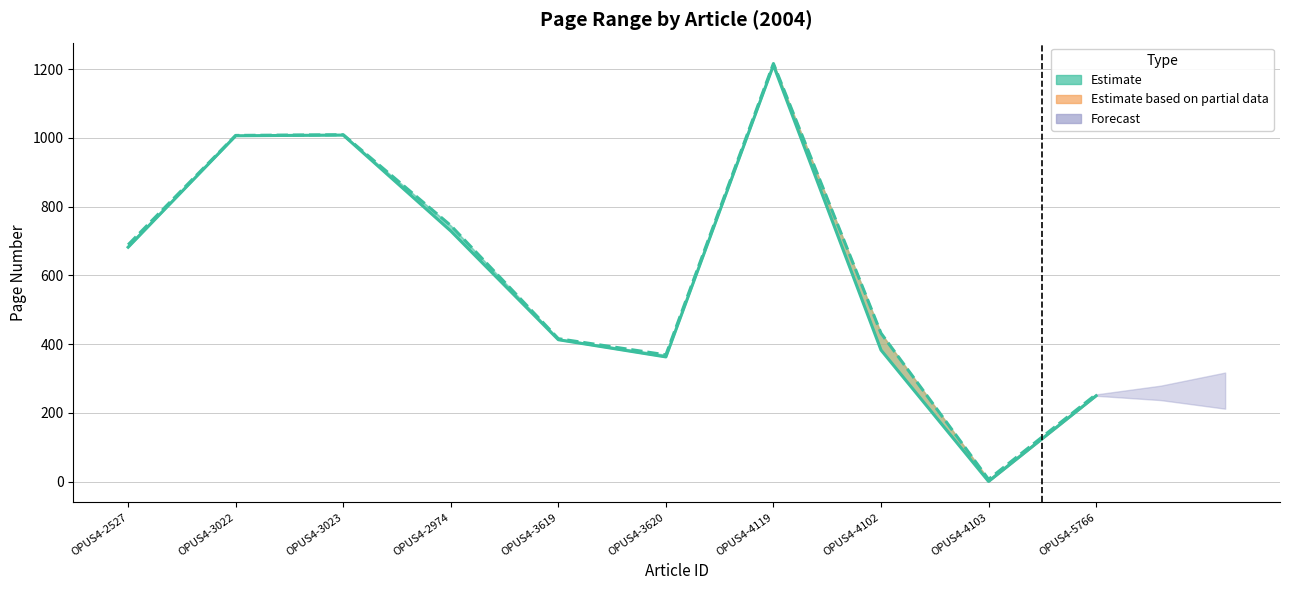

The value of Erste Seite at OPUS4-4102 is 607. True or false?

False